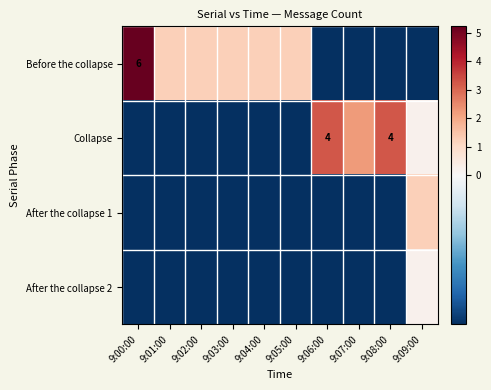

Which series changed the most between 9:00:00 and 9:08:00?

Before the collapse